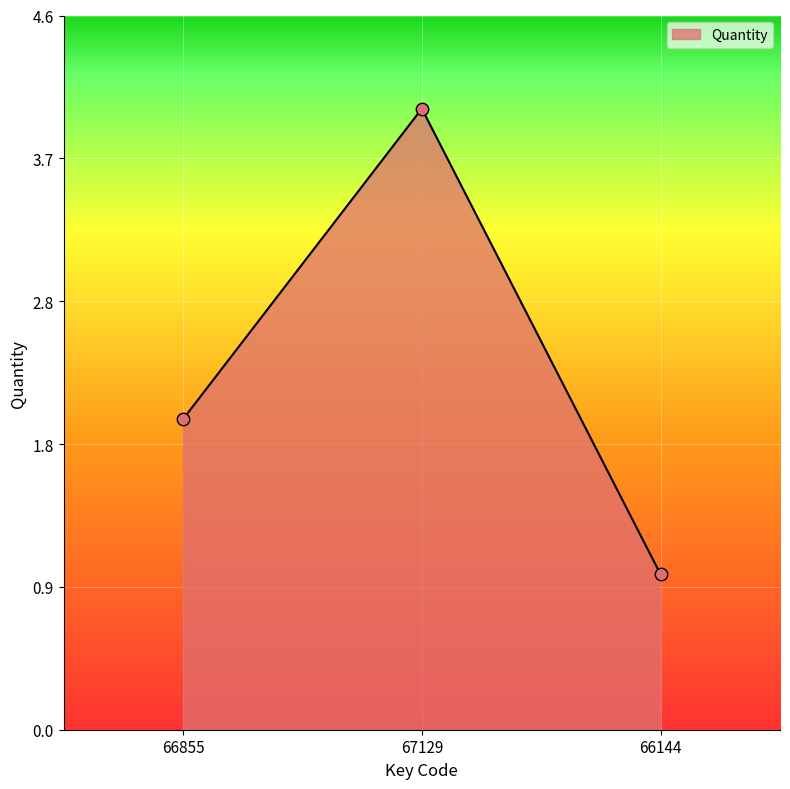

What is the change in value from 66855 to 67129?

+2